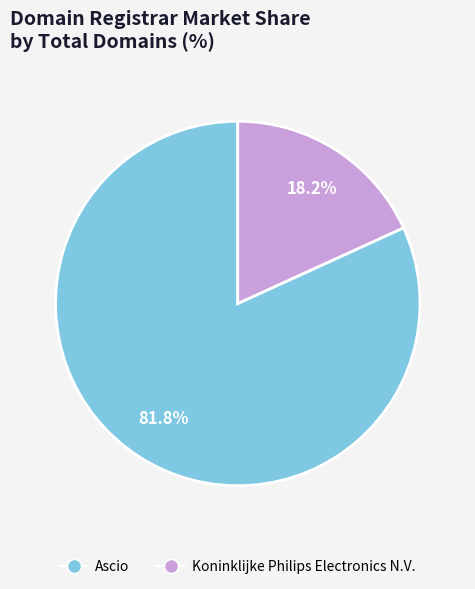

To the nearest percent, what is the difference between the largest and smallest slice percentages?

64%